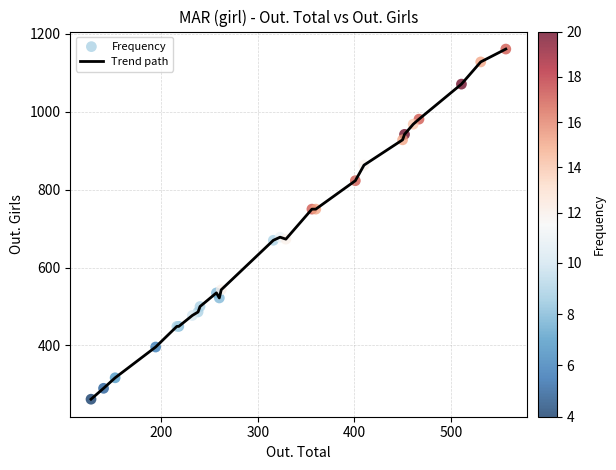

What is the maximum value shown in the chart?

1161